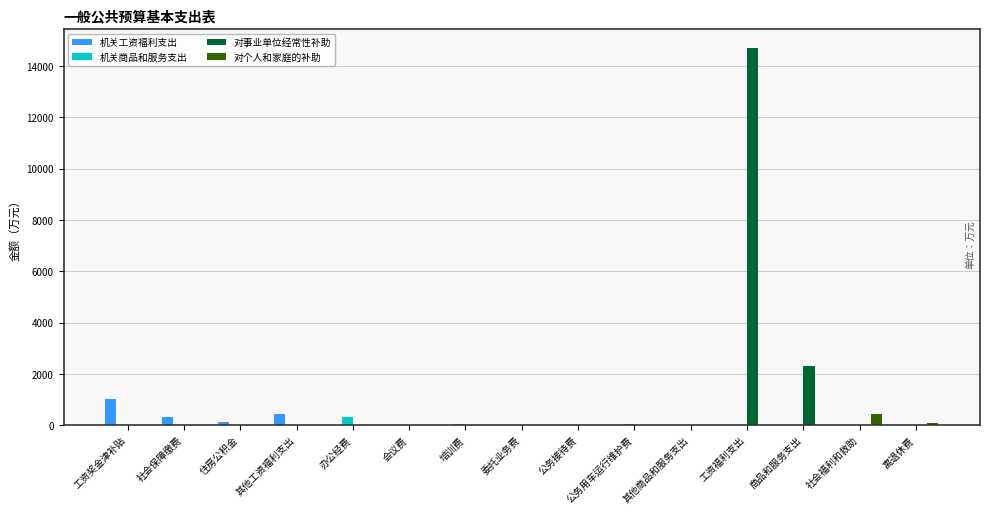

Which series has the widest spread of values?

对事业单位经常性补助